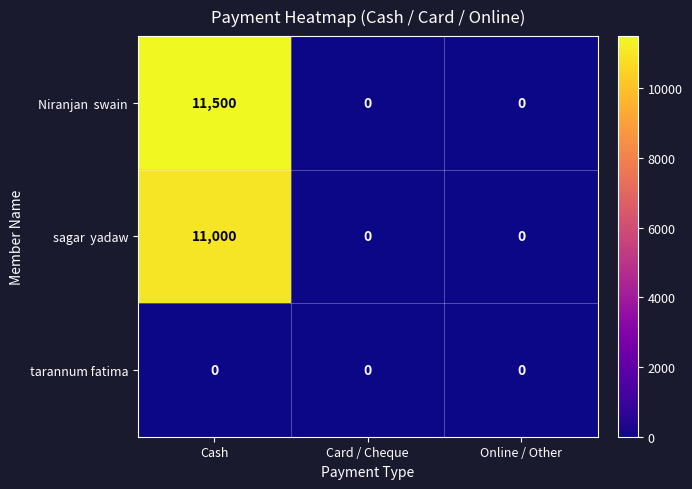

How many series are shown in this chart?

3